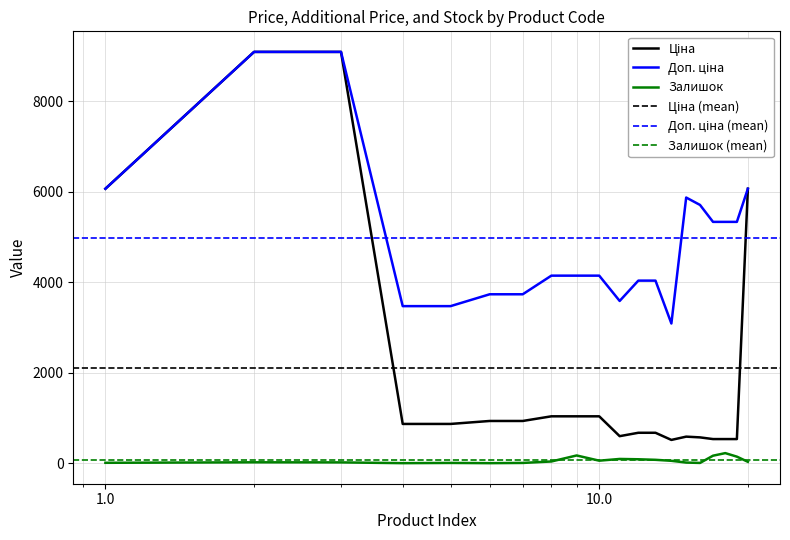

What is the highest value of the Ціна series?

9092.0